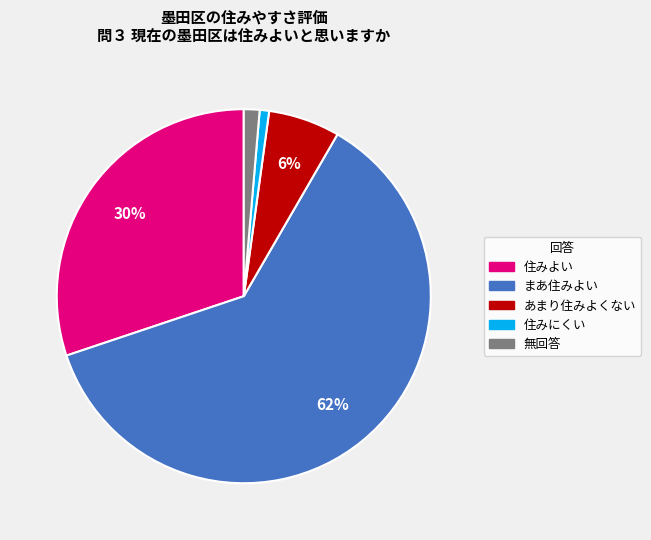

Is it true that まあ住みよい is 62% of the pie?

True